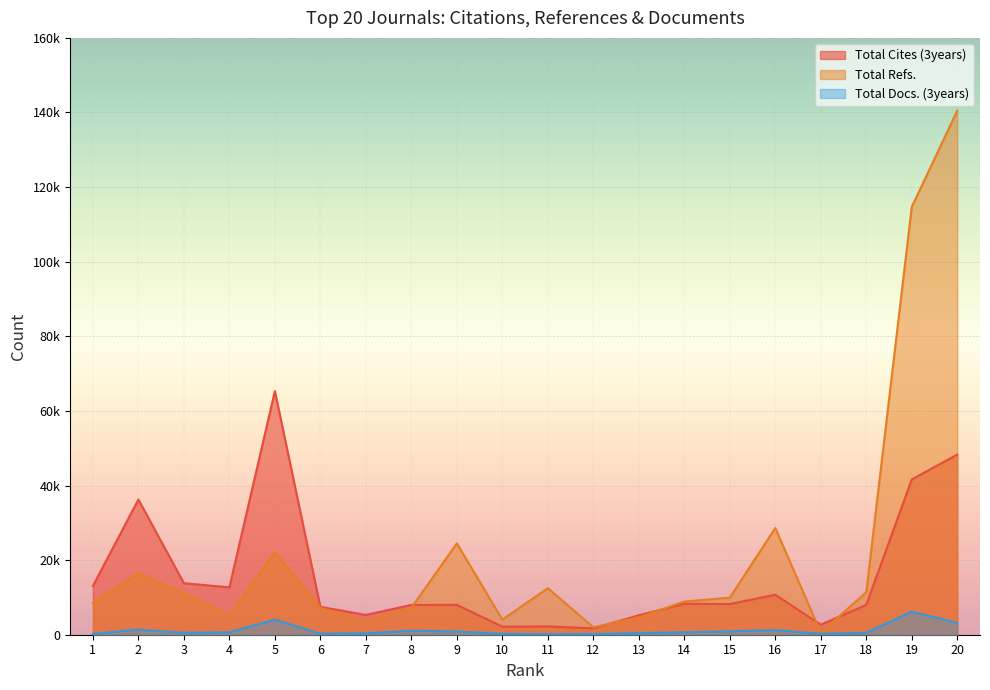

What are all the series names shown in the legend?

Total Cites (3years), Total Refs., Total Docs. (3years)